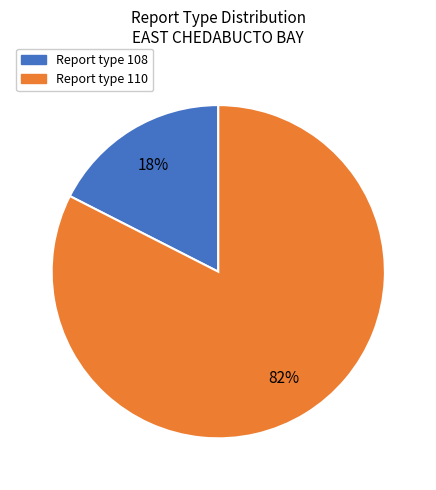

To the nearest percent, what is the average slice percentage?

50%